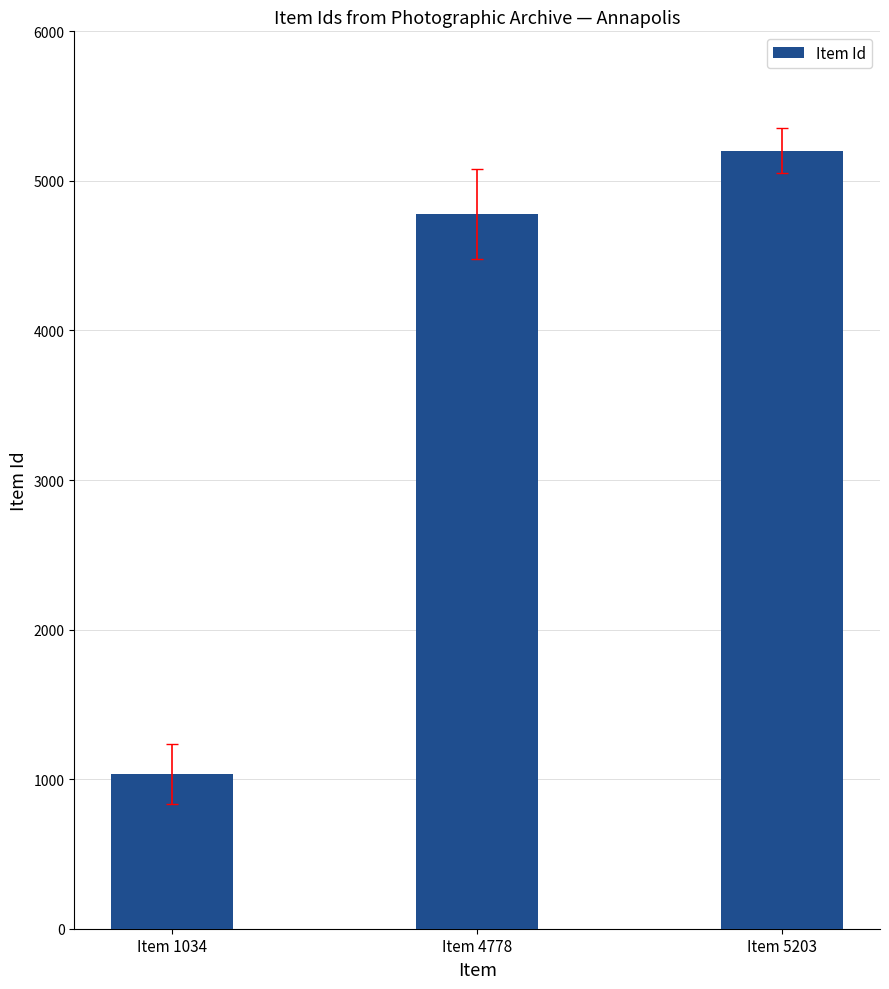

What is the ratio of the value at Item 1034 to the value at Item 5203?

0.2